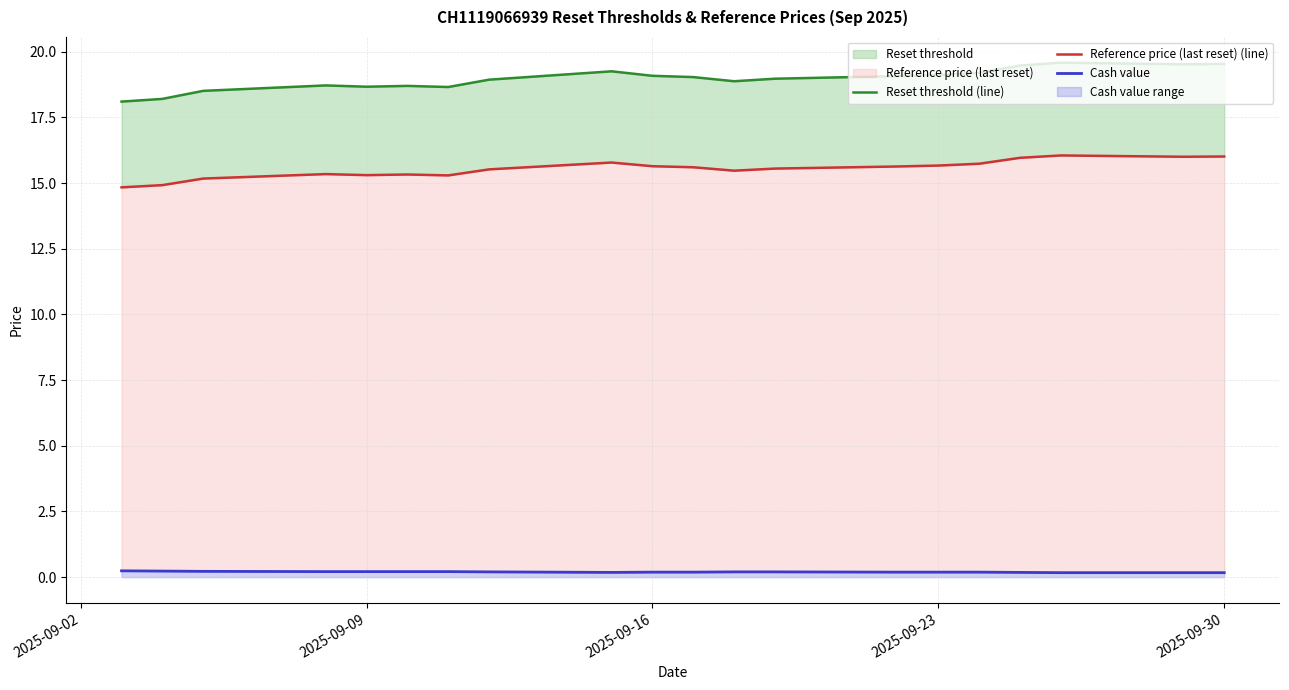

True or false: Reset threshold (line) and Cash value cross at least once.

False